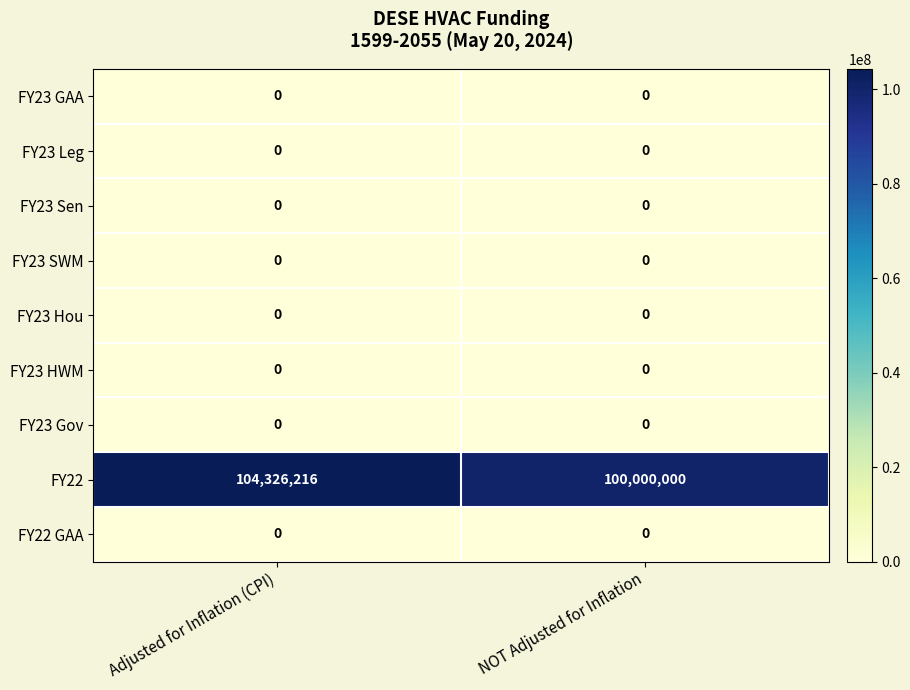

Which series has the largest total across all categories?

FY22